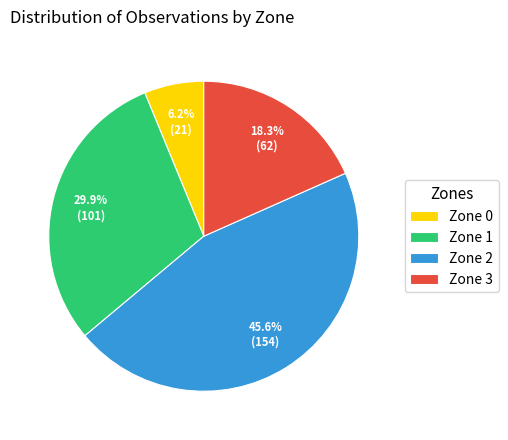

Which category has the smallest portion of the pie?

Zone 0